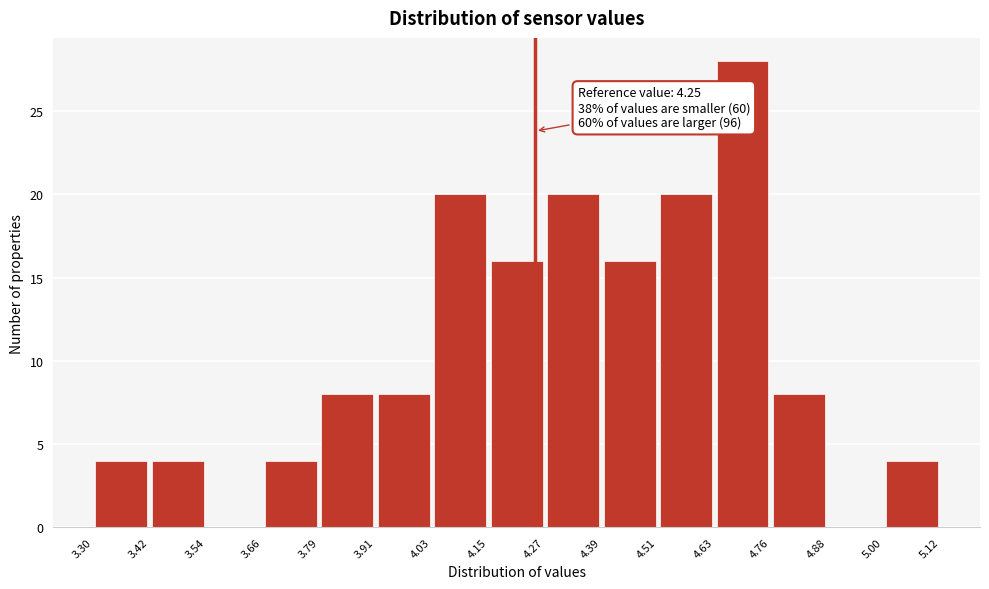

Over which range of the x-axis is the bar tallest?

4.63 to 4.76